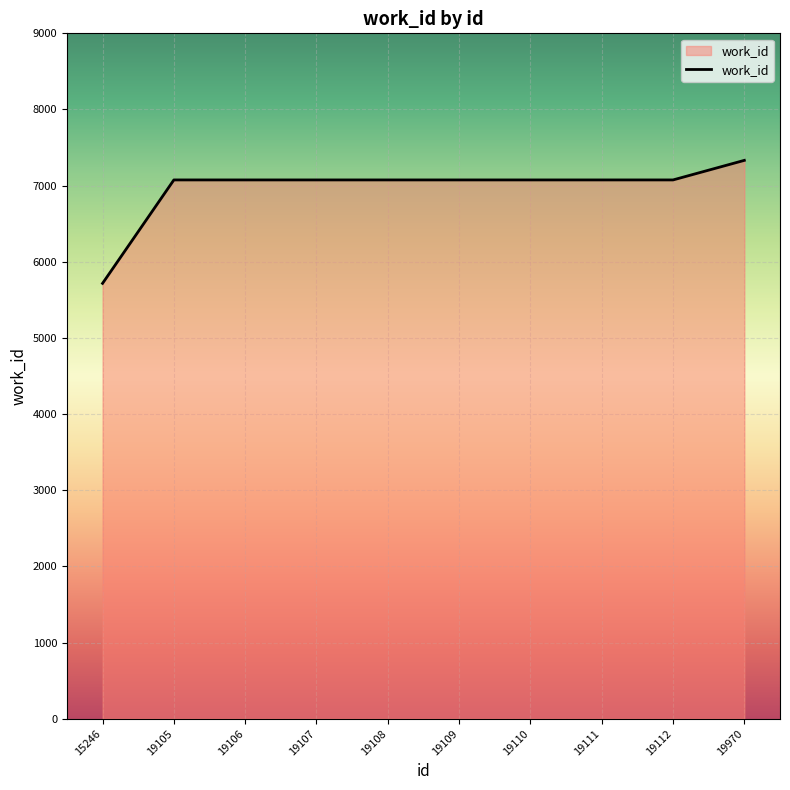

Reading left to right, what are all the values shown in this chart?

5717	7075	7075	7075	7075	7075	7075	7075	7075	7332